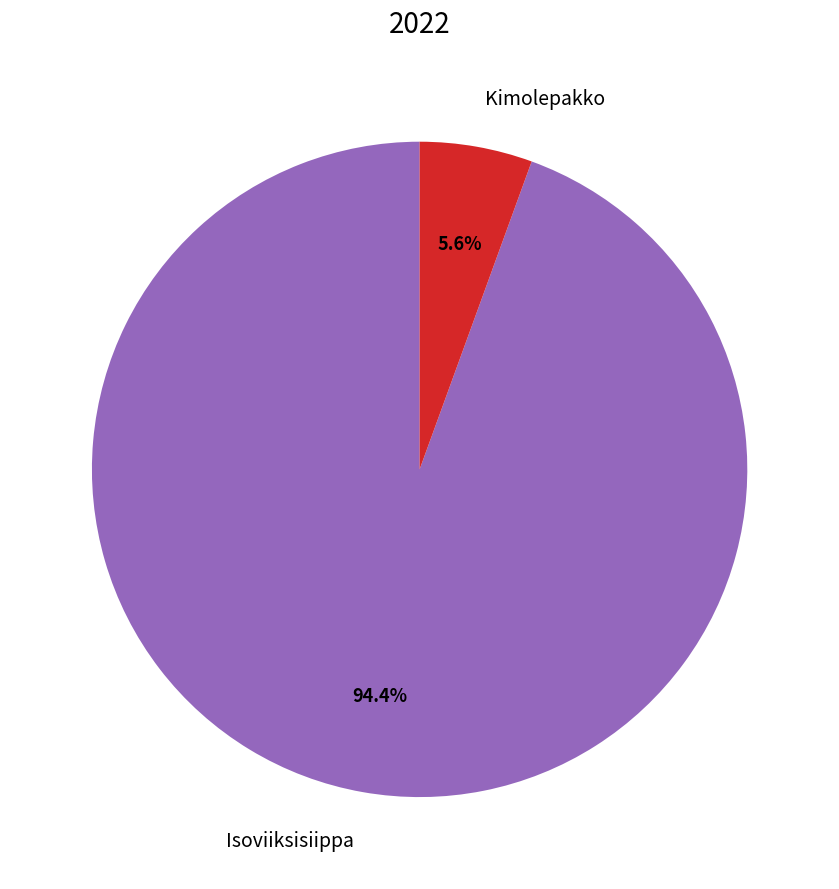

The Kimolepakko slice represents 6% of the pie. True or false?

True